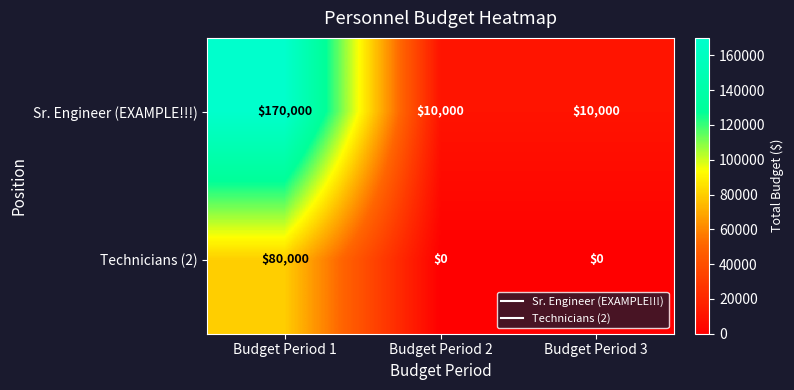

List the series in order of their peak value, highest first.

Sr. Engineer (EXAMPLE!!!), Technicians (2)